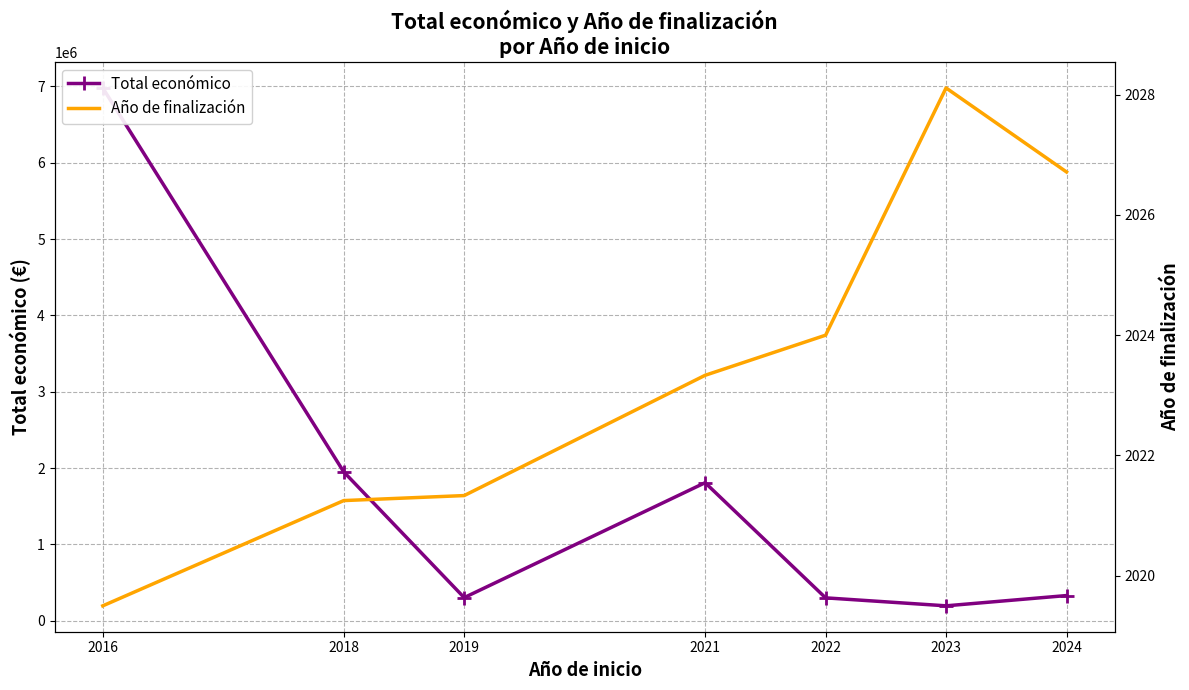

Does the chart have visible grid lines?

Yes